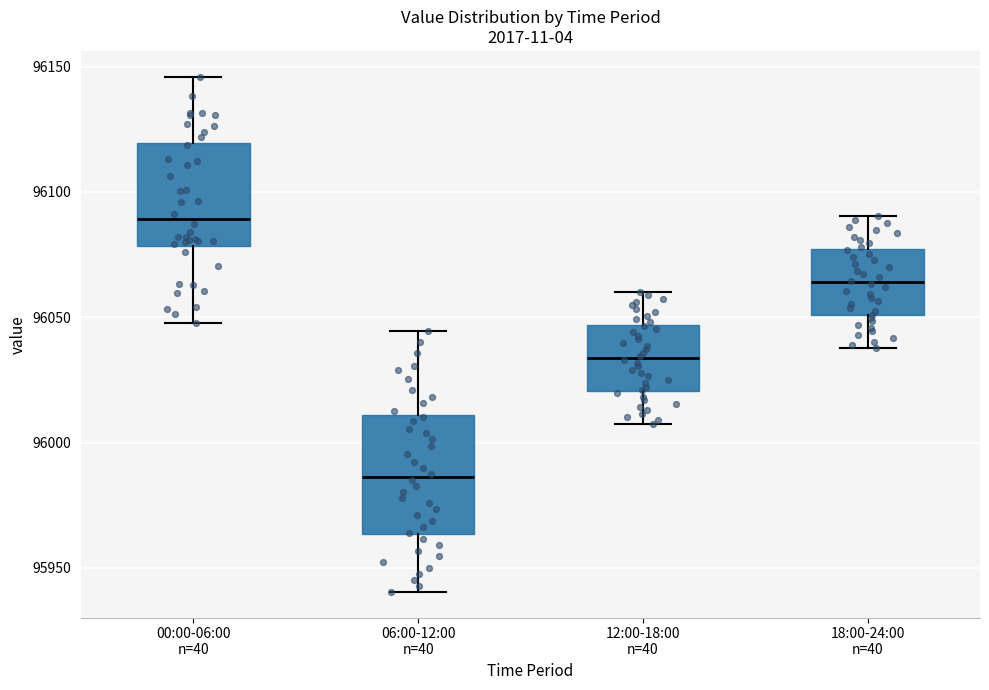

Which box has the highest median line?

00:00-06:00 n=40